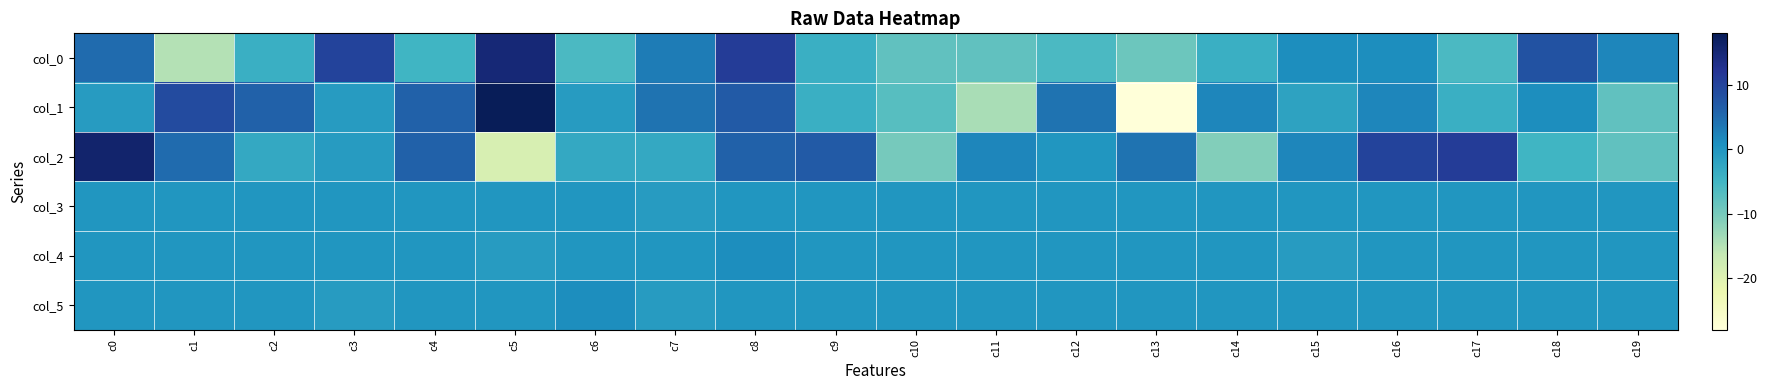

Reading right to left, extract all data points from this chart.

col_0: c19=2	c18=8	c17=-6	c16=1	c15=1	c14=-4	c13=-9	c12=-6	c11=-8	c10=-8	c9=-4	c8=11	c7=3	c6=-6	c5=15	c4=-5	c3=10	c2=-4	c1=-15	c0=5
col_1: c19=-8	c18=1	c17=-4	c16=2	c15=-2	c14=2	c13=-28	c12=4	c11=-14	c10=-7	c9=-4	c8=7	c7=4	c6=-1	c5=18	c4=6	c3=-1	c2=6	c1=9	c0=-1
col_2: c19=-8	c18=-5	c17=11	c16=10	c15=2	c14=-11	c13=4	c12=0	c11=2	c10=-10	c9=7	c8=6	c7=-3	c6=-3	c5=-19	c4=6	c3=-1	c2=-3	c1=5	c0=16
col_3: c19=0	c18=0	c17=0	c16=0	c15=0	c14=0	c13=0	c12=0	c11=0	c10=0	c9=0	c8=0	c7=-1	c6=0	c5=0	c4=0	c3=0	c2=0	c1=0	c0=0
col_4: c19=0	c18=0	c17=0	c16=0	c15=-1	c14=0	c13=0	c12=0	c11=0	c10=0	c9=0	c8=1	c7=0	c6=0	c5=-1	c4=0	c3=0	c2=0	c1=0	c0=0
col_5: c19=0	c18=0	c17=0	c16=0	c15=0	c14=0	c13=0	c12=0	c11=0	c10=0	c9=0	c8=0	c7=-1	c6=1	c5=0	c4=0	c3=-1	c2=0	c1=0	c0=0